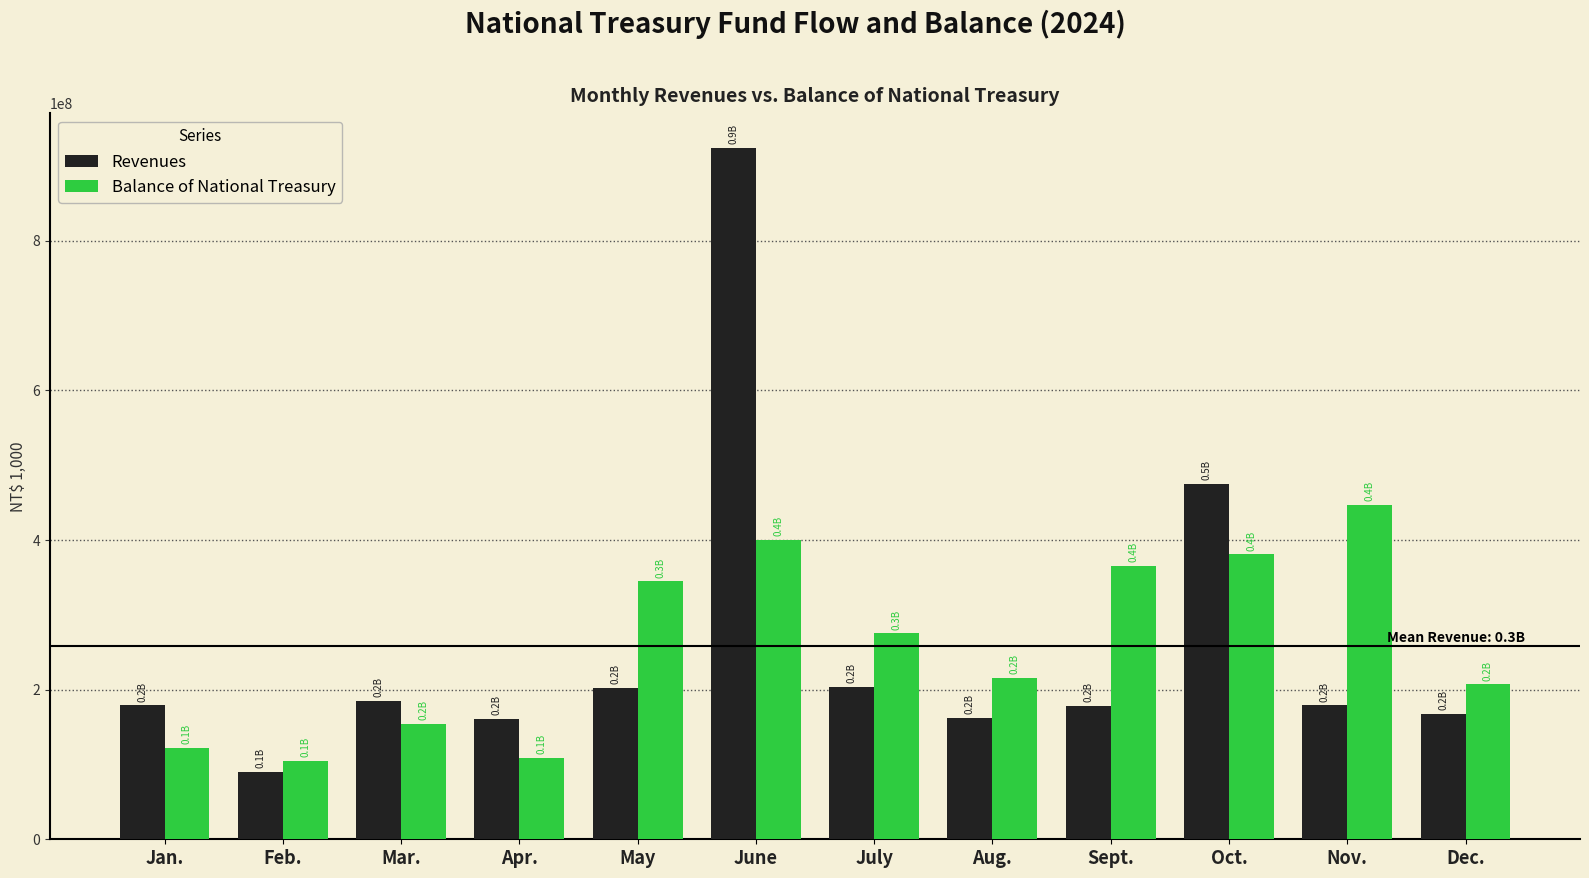

At which category is the sum across all series the highest?

June